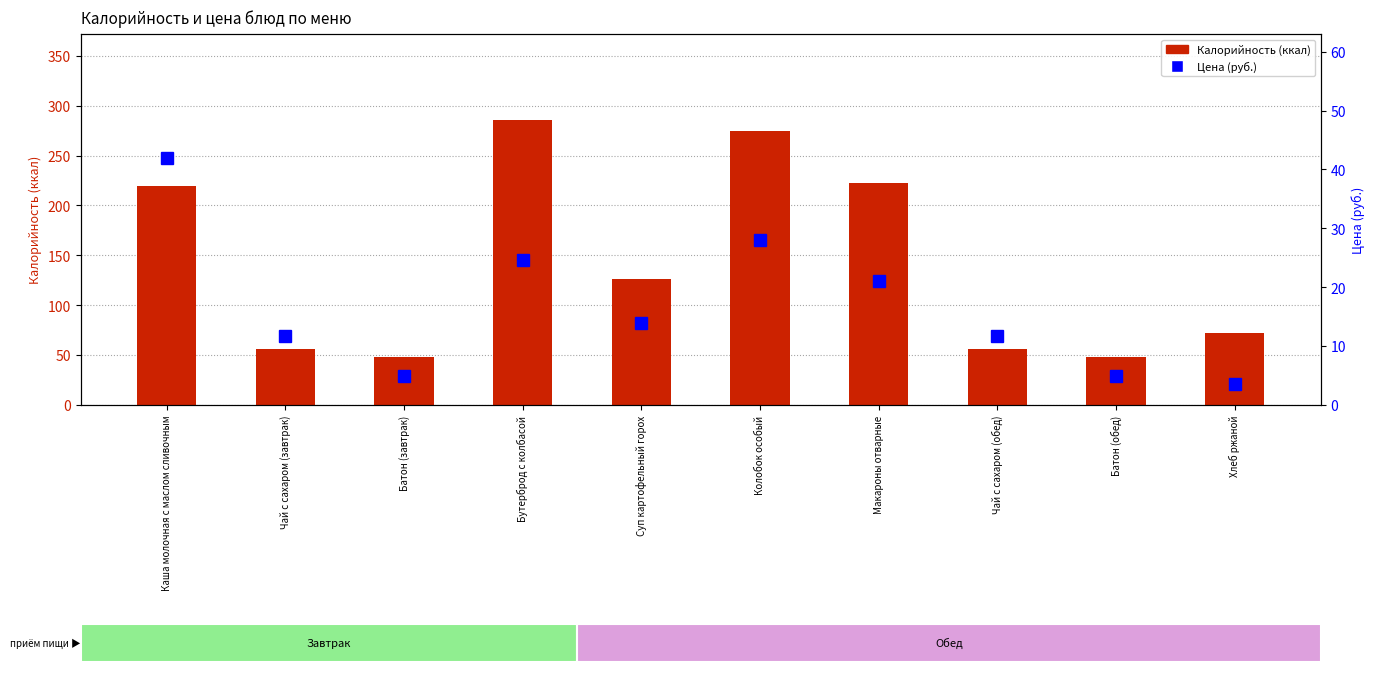

Is the value of Калорийность (ккал) at Бутерброд с колбасой greater than the value of Цена (руб.) at Каша молочная с маслом сливочным?

Yes